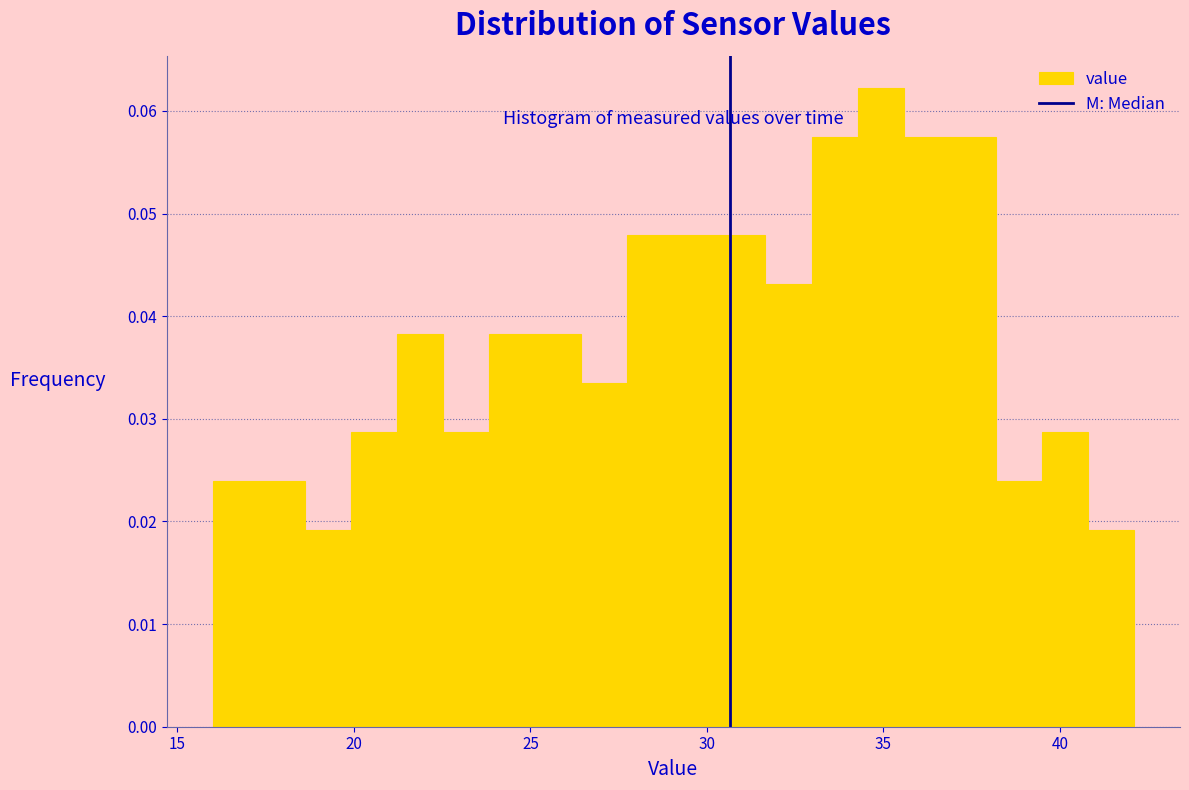

Read against the x-axis, roughly where is the centre of the tallest bar?

35.0